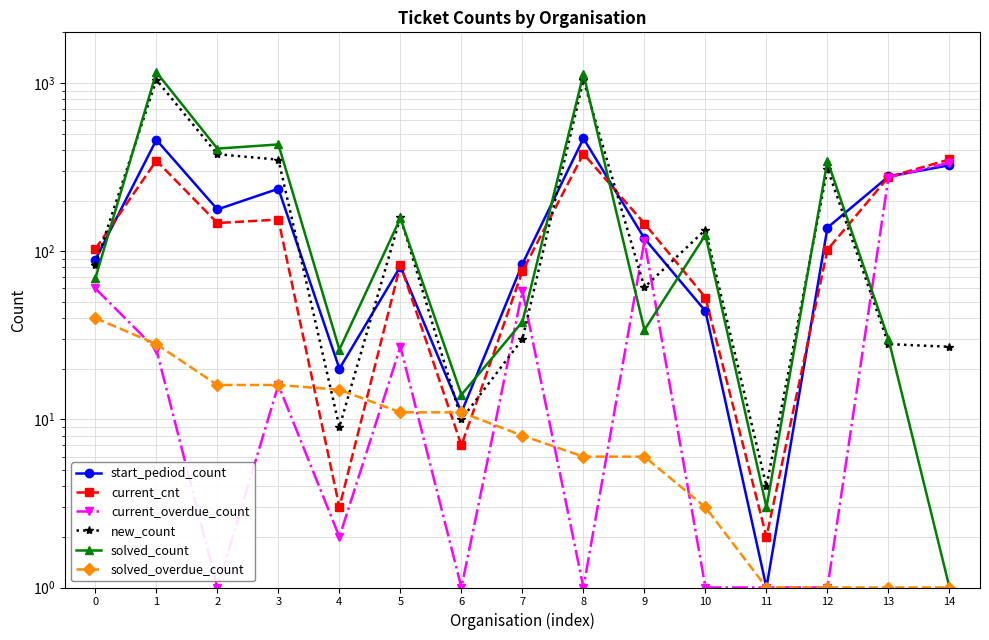

Reading left to right, list all the values displayed in this chart.

start_pediod_count: 0=89	1=459	2=177	3=235	4=20	5=81	6=11	7=84	8=468	9=119	10=44	11=1	12=138	13=278	14=324
current_cnt: 0=103	1=345	2=147	3=154	4=3	5=83	6=7	7=76	8=379	9=146	10=53	11=2	12=102	13=276	14=351
current_overdue_count: 0=60	1=26	2=1	3=16	4=2	5=27	6=1	7=58	8=1	9=115	10=1	11=1	12=1	13=274	14=336
new_count: 0=83	1=1044	2=377	3=350	4=9	5=159	6=10	7=30	8=1041	9=61	10=134	11=4	12=309	13=28	14=27
solved_count: 0=69	1=1158	2=407	3=431	4=26	5=157	6=14	7=38	8=1130	9=34	10=125	11=3	12=345	13=30	14=1
solved_overdue_count: 0=40	1=28	2=16	3=16	4=15	5=11	6=11	7=8	8=6	9=6	10=3	11=1	12=1	13=1	14=1